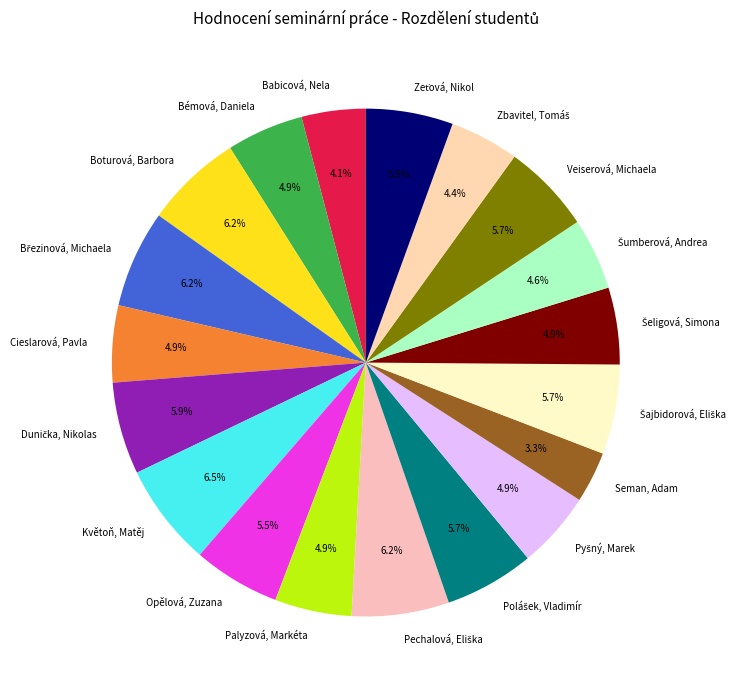

The Květoň, Matěj slice represents 17% of the pie. True or false?

False